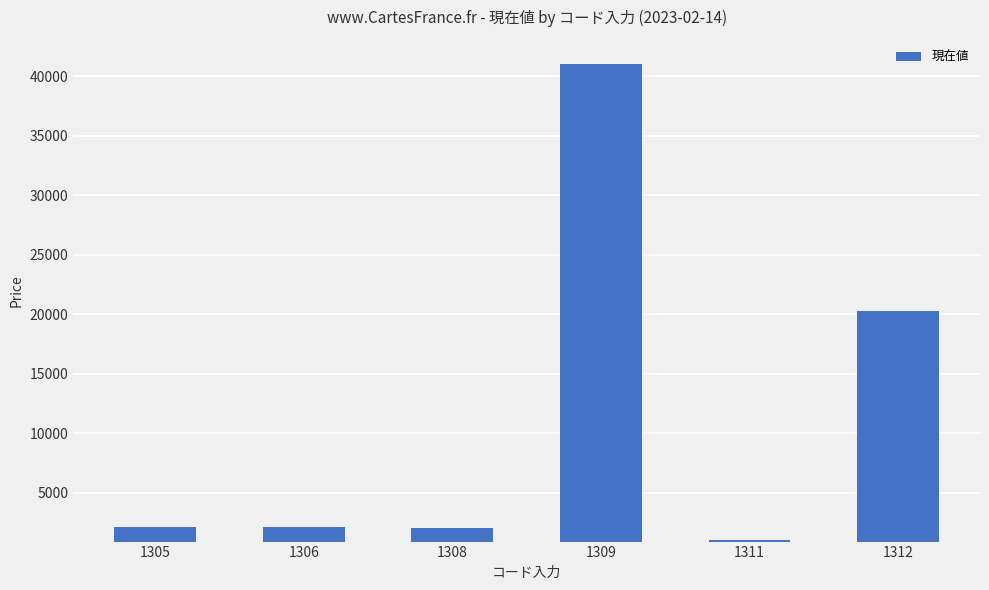

Which has a higher value, 1309 or 1308?

1309